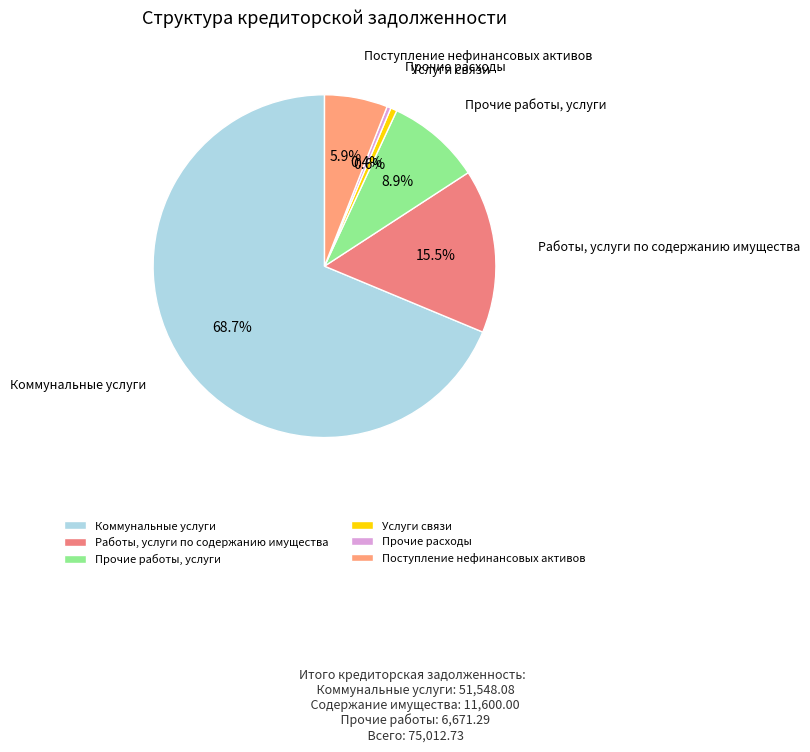

To the nearest percent, what portion does Прочие работы, услуги represent?

9%